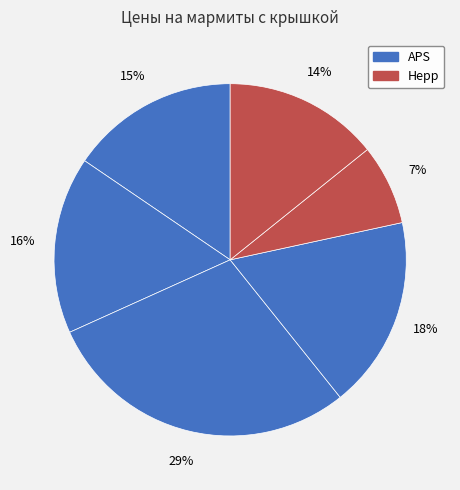

Does any single category account for the majority?

No